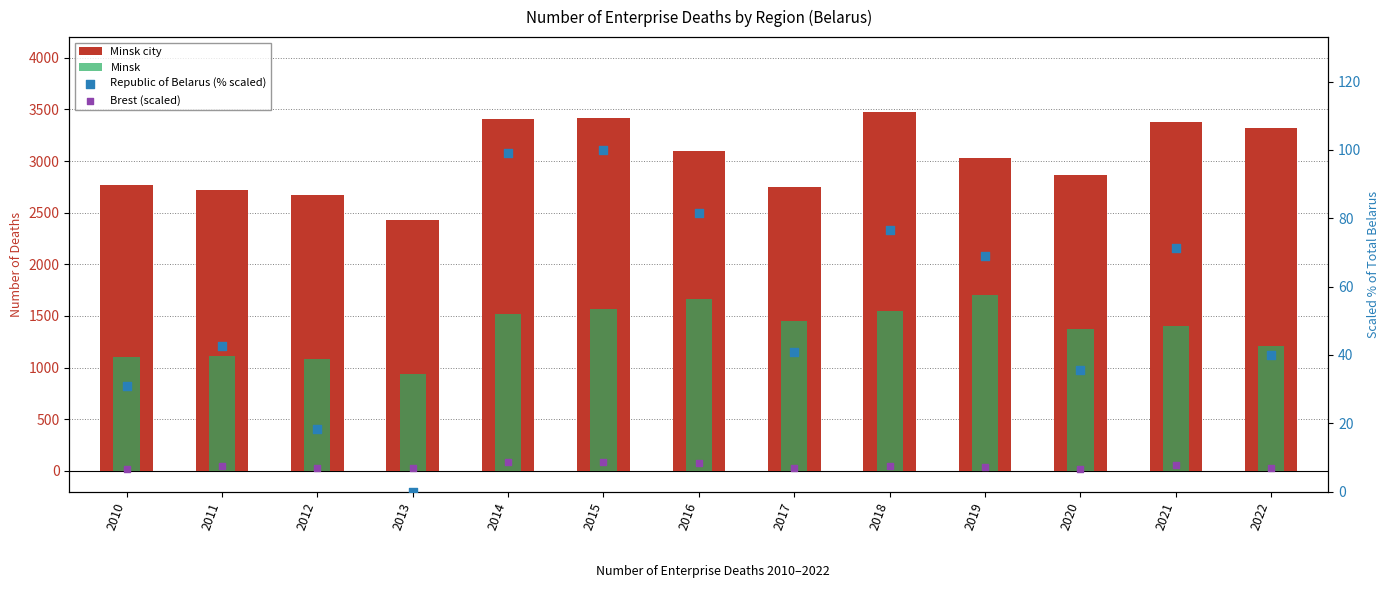

Which series reaches the minimum Y coordinate?

Republic of Belarus (% scaled)